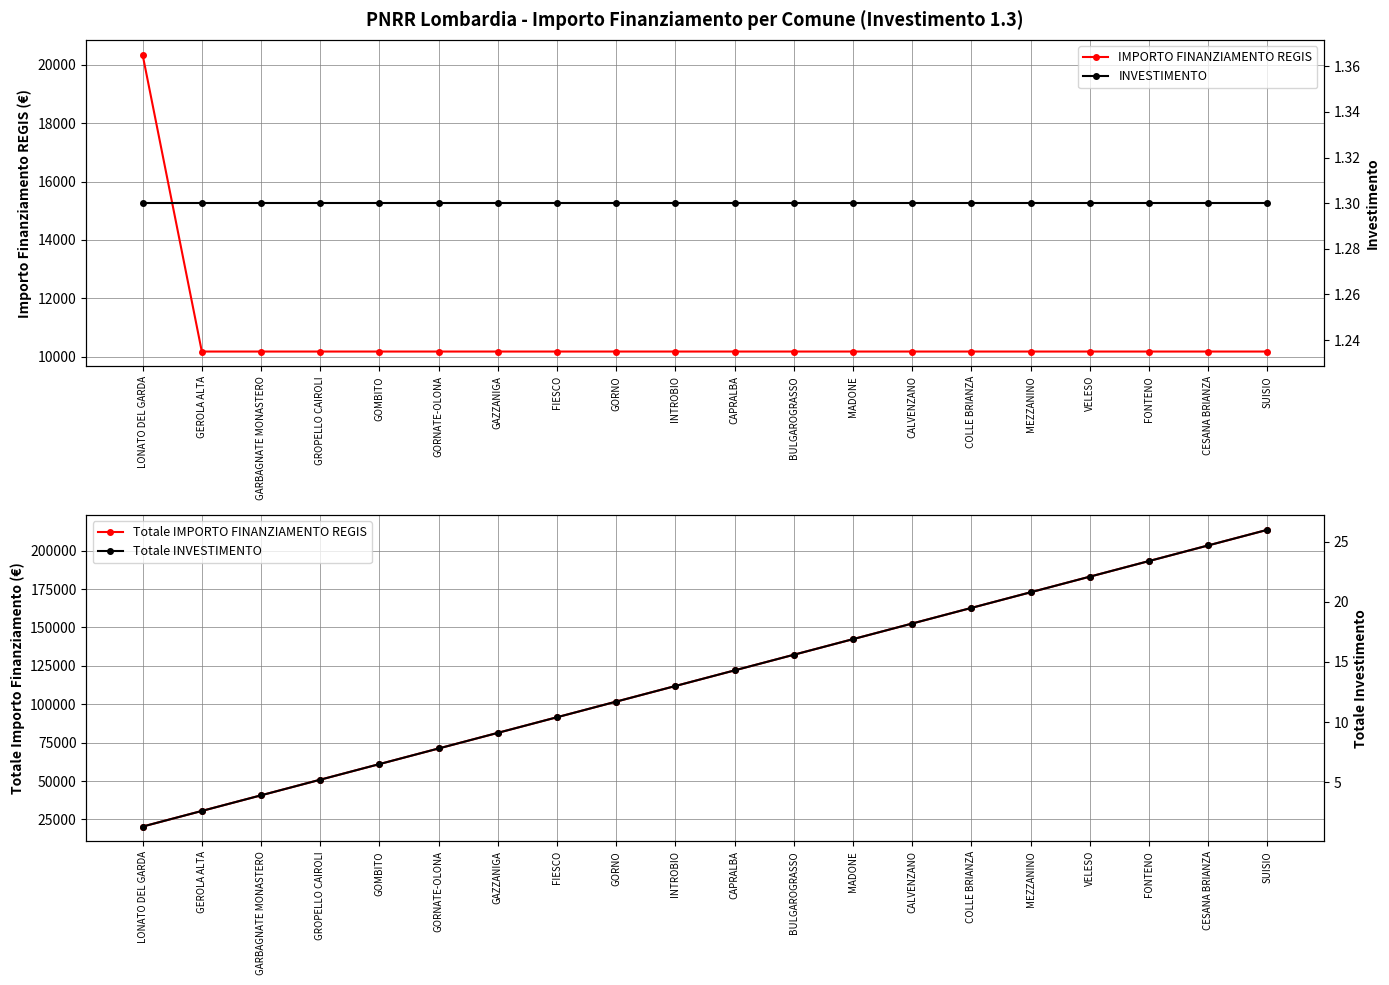

What is the value of the Totale IMPORTO FINANZIAMENTO REGIS point at the 2nd from the left?

30516.0